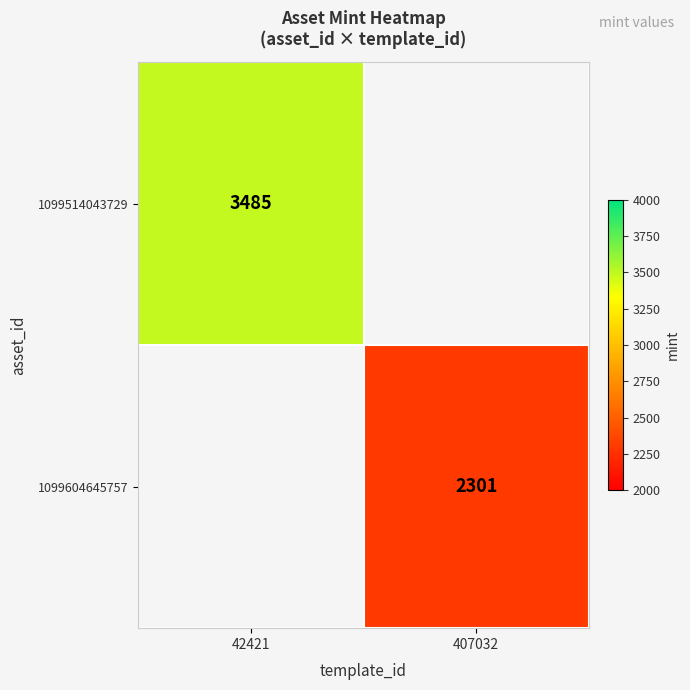

The 1099604645757 series shows 2301 at 407032. True or false?

True